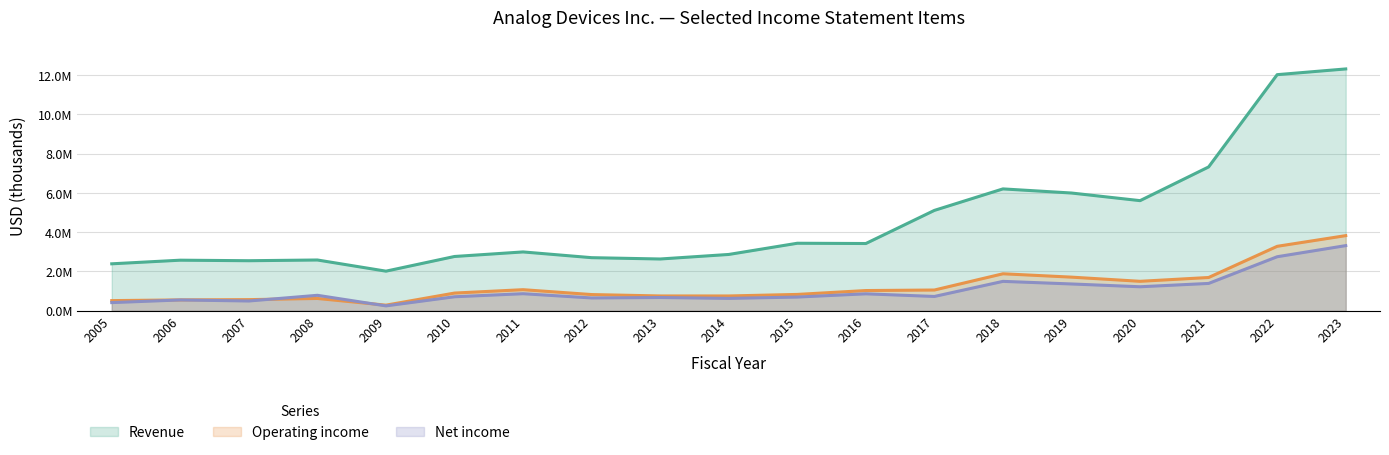

Which series has the widest spread of values?

Revenue